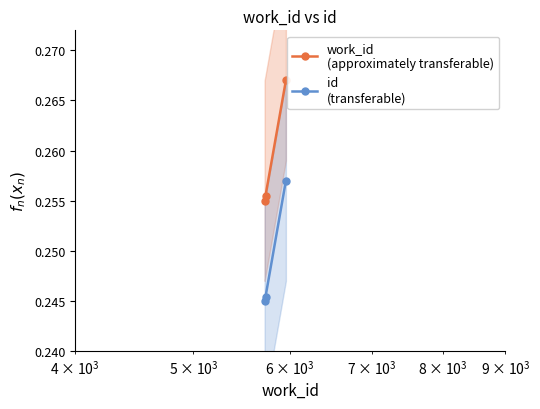

How many data points does each series have?

3